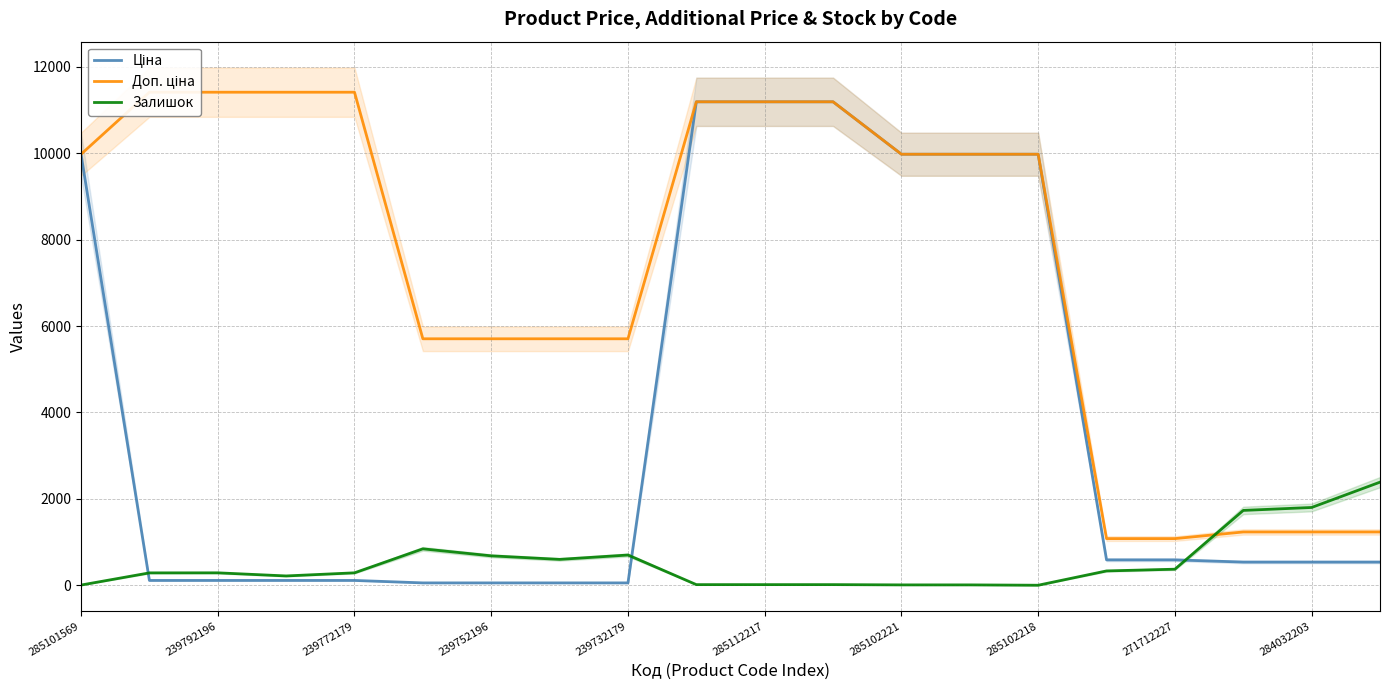

Which series has the largest total across all categories?

Доп. ціна